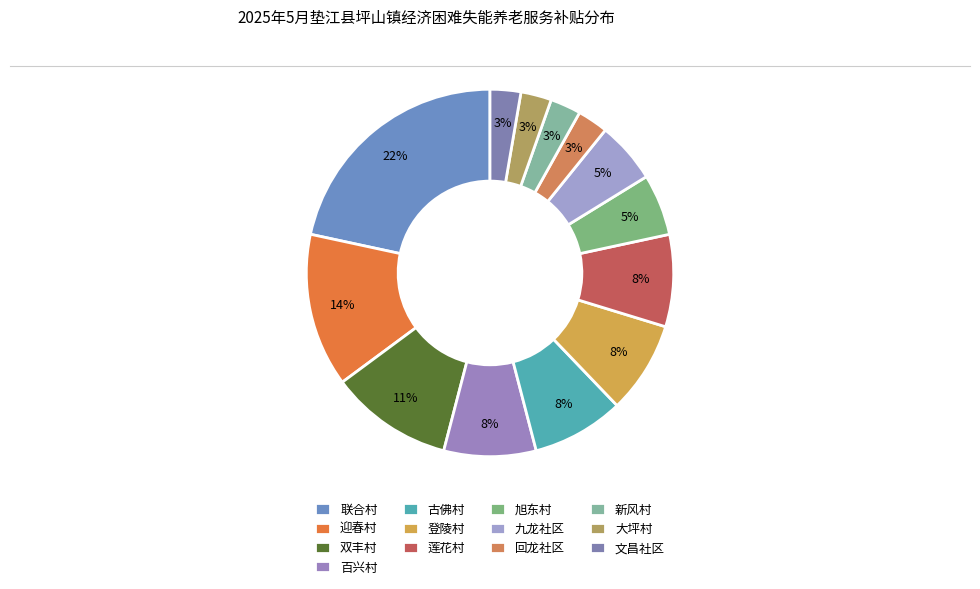

To the nearest percent, what is the difference between the largest and smallest slice percentages?

19%